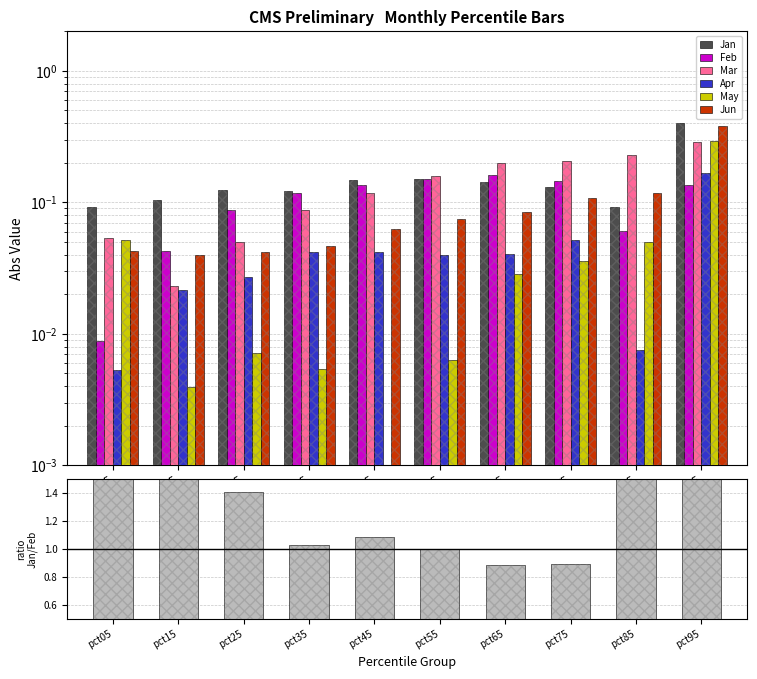

True or false: Jan has a value of 0.2 at pct25.

False